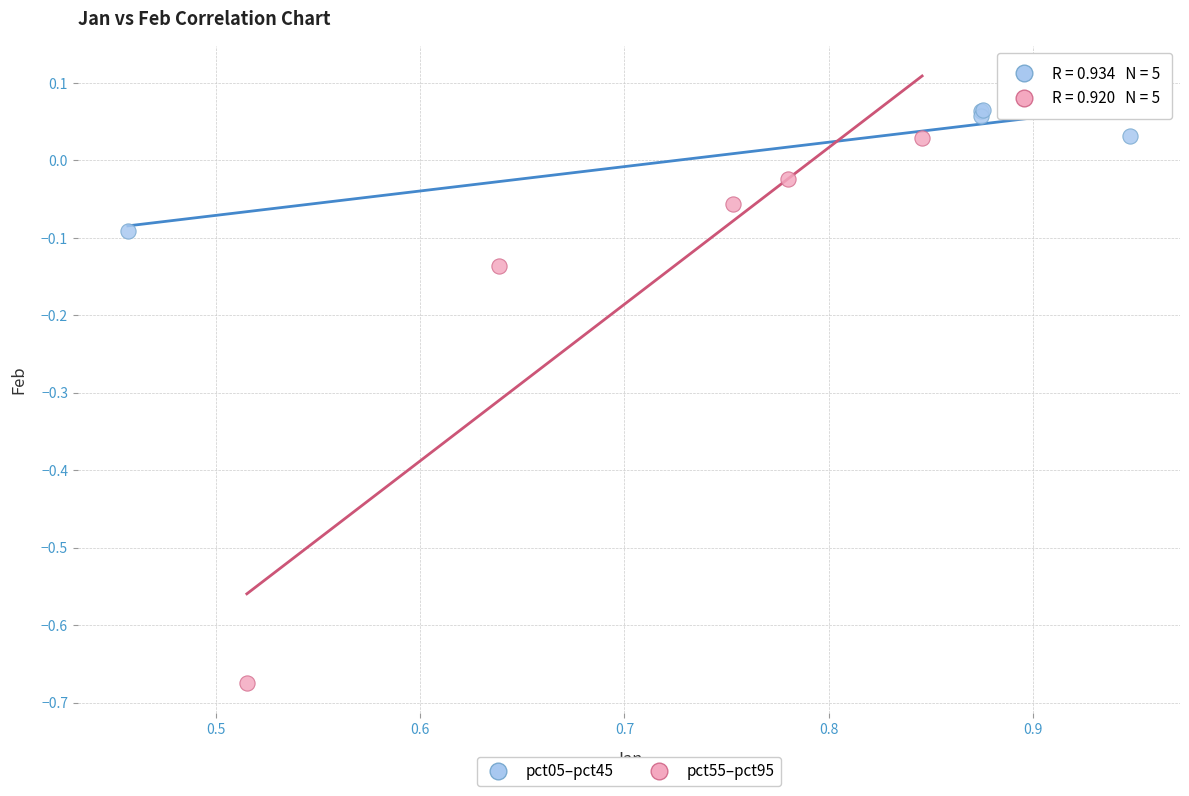

Which series reaches the maximum Y coordinate?

pct05–pct45